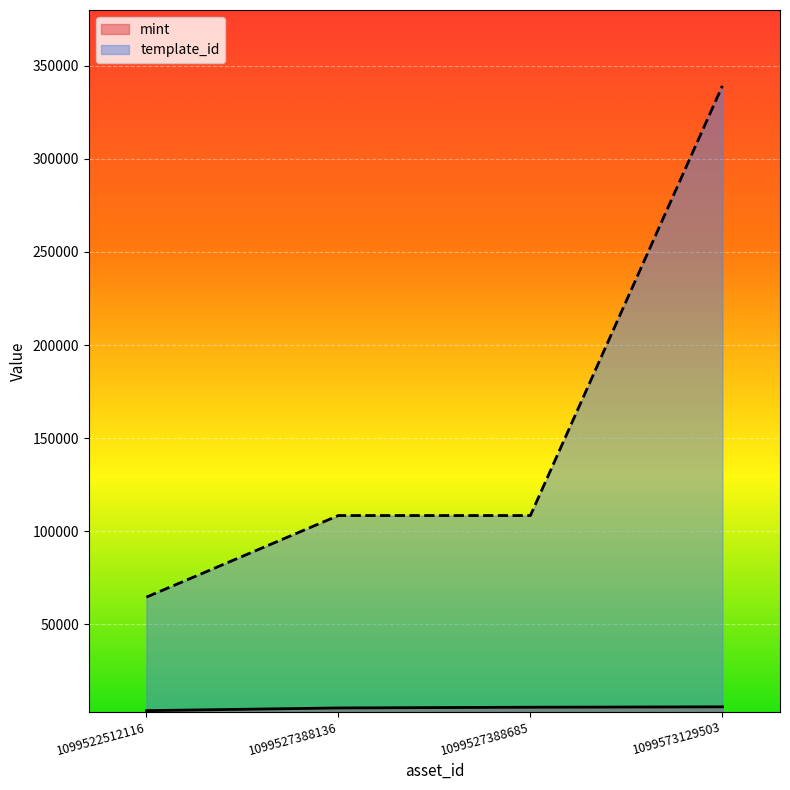

What is the spread (max minus min) of values at 1099527388685?

102931